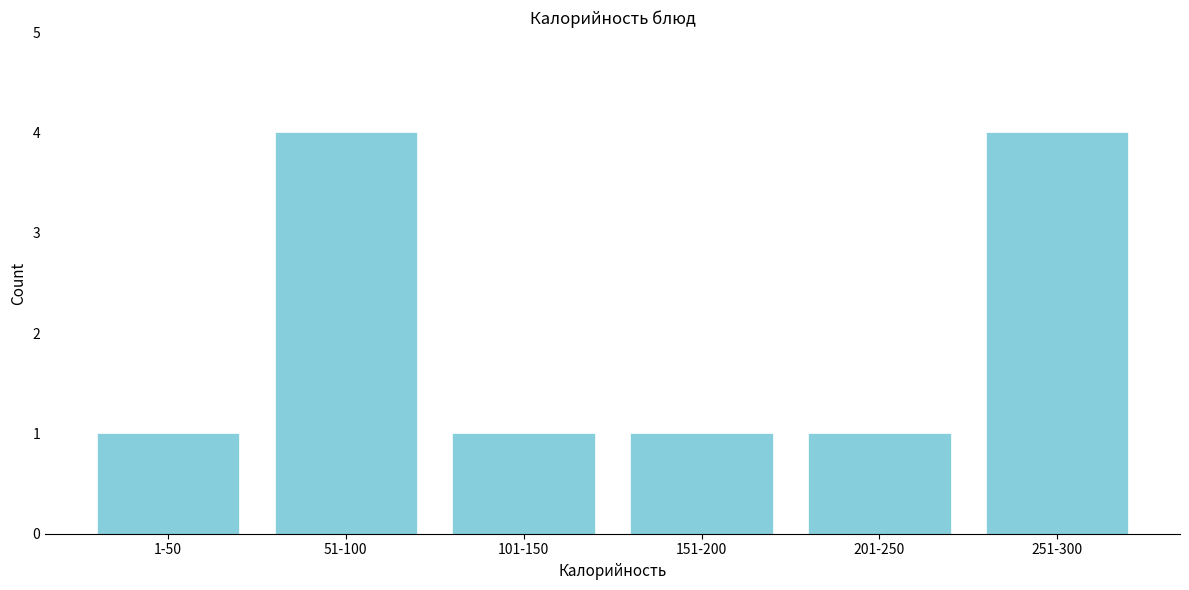

Reading left to right, extract all data points from this chart.

1	4	1	1	1	4